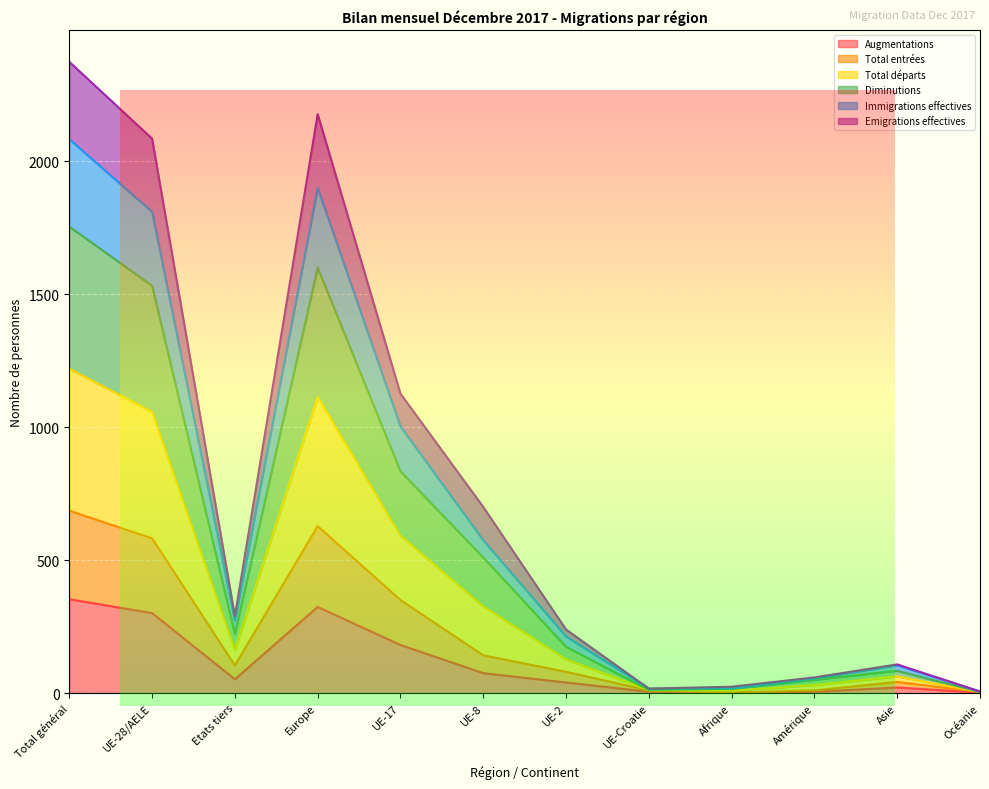

What are all the series names shown in the legend?

Augmentations, Total entrées, Total départs, Diminutions, Immigrations effectives, Emigrations effectives